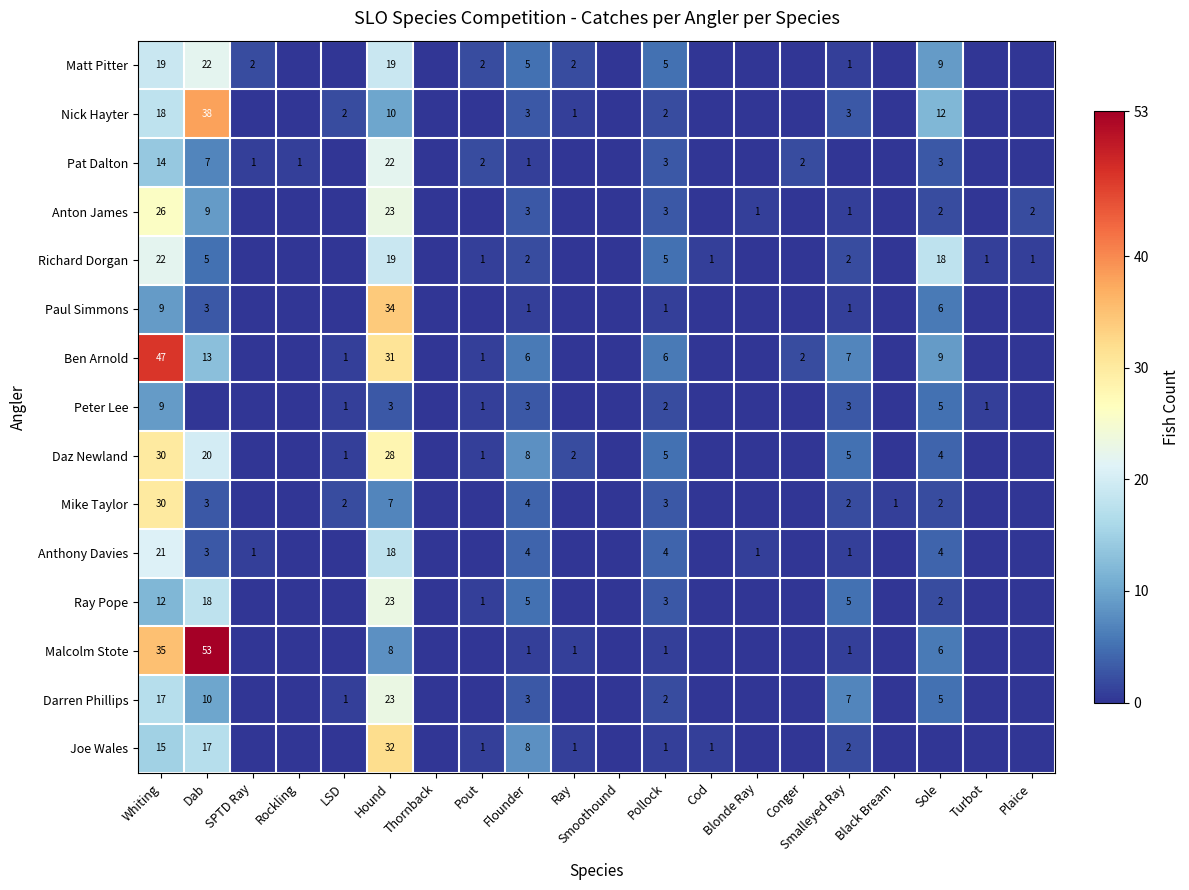

True or false: Pat Dalton has a value of 2 at Pollock.

False